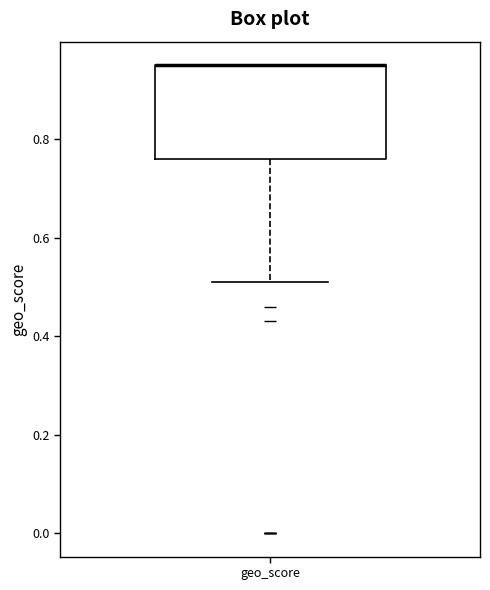

Read this box plot against the y-axis: the position of the median line, the range covered by the box, and the ends of both whiskers. The values are not printed on the chart, so give them approximately, as read against the axis.

median 0.96 (drawn on the box's upper edge), box 0.76 to 0.96, whiskers 0.52 to 0.96